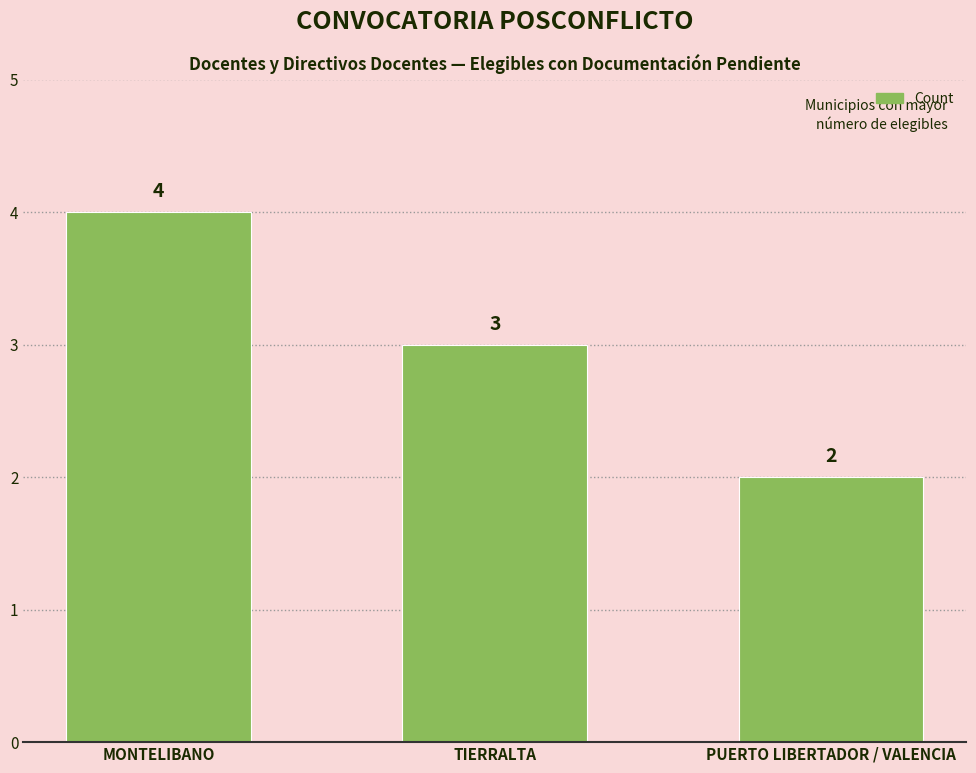

Count the values in the range 2 to 4.

3